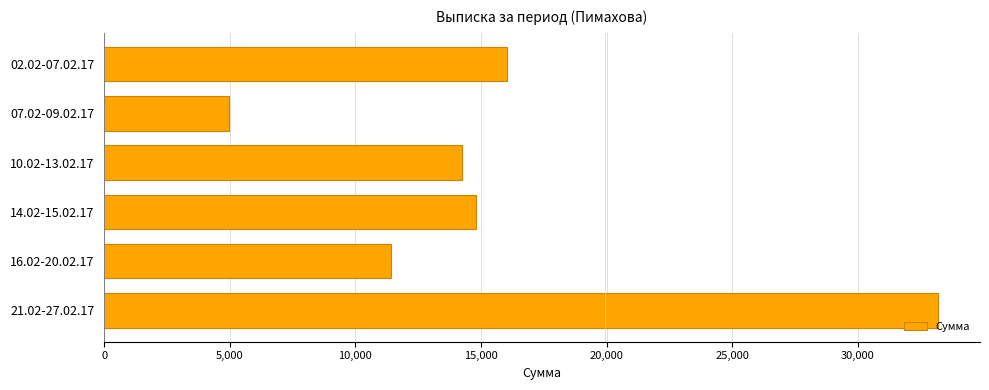

The value at 21.02-27.02.17 is 33200. True or false?

True